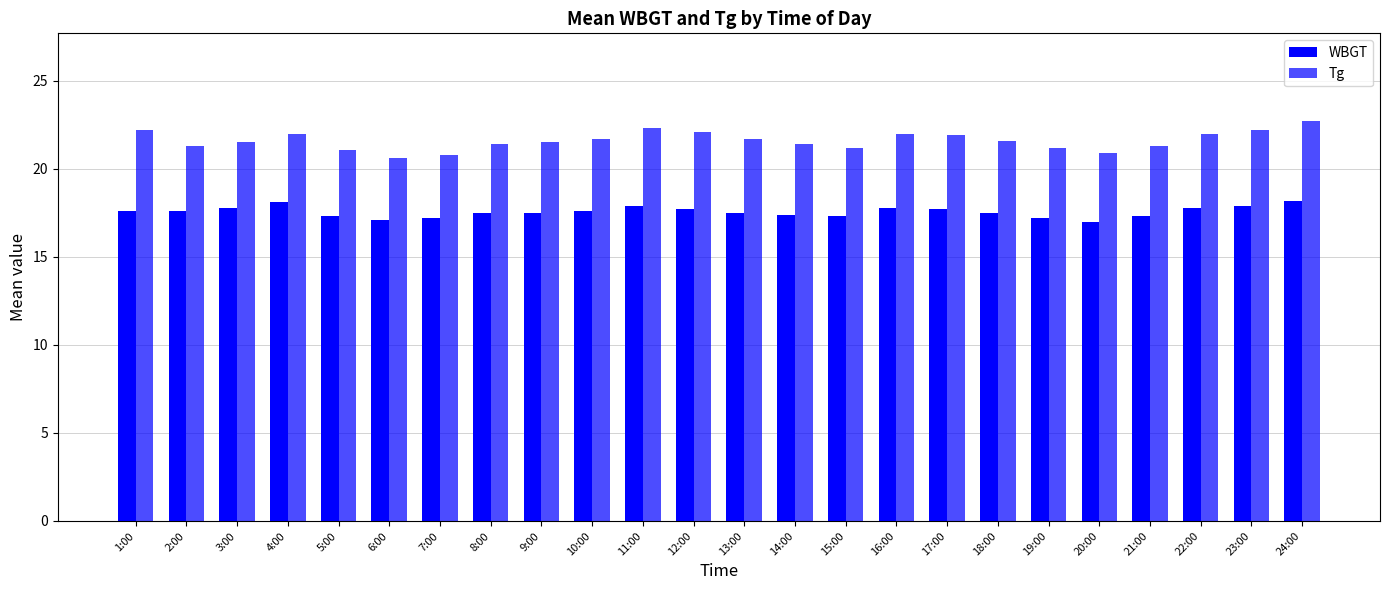

The WBGT series shows 17.3 at 21:00. True or false?

True